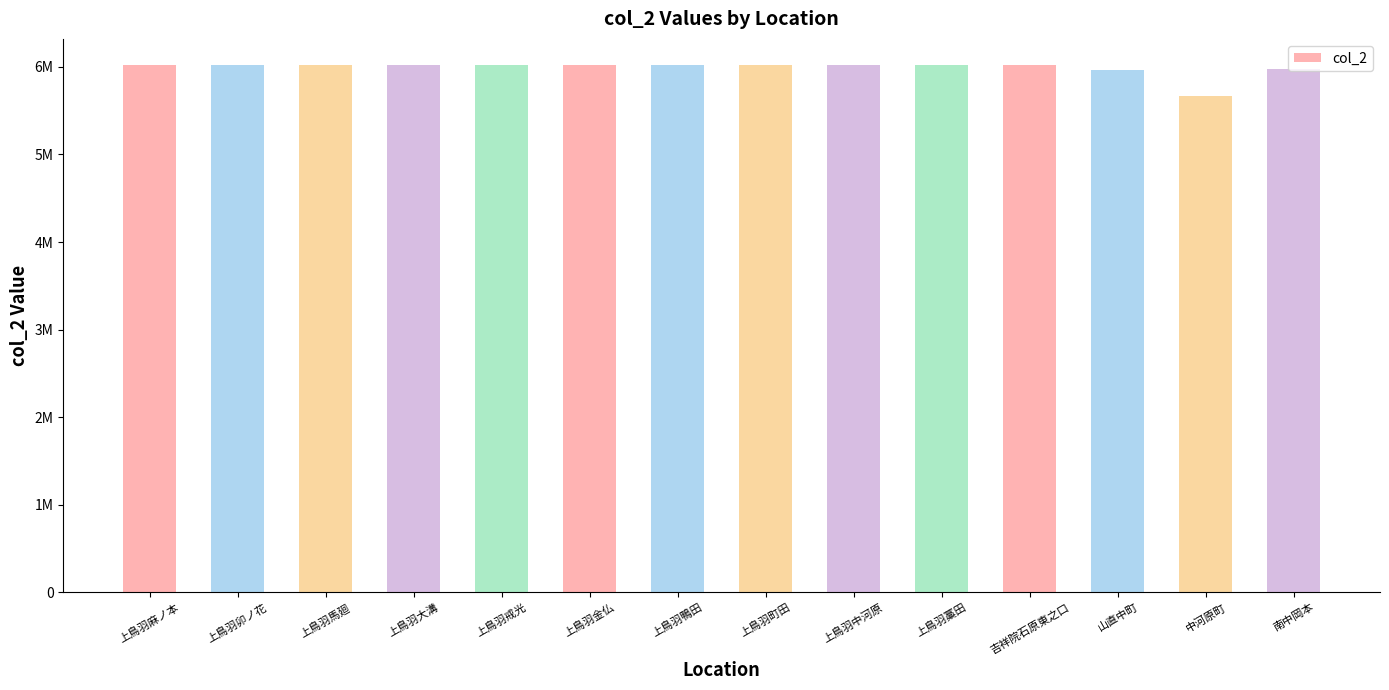

What is the label of the 8th bar from the left?

上鳥羽町田